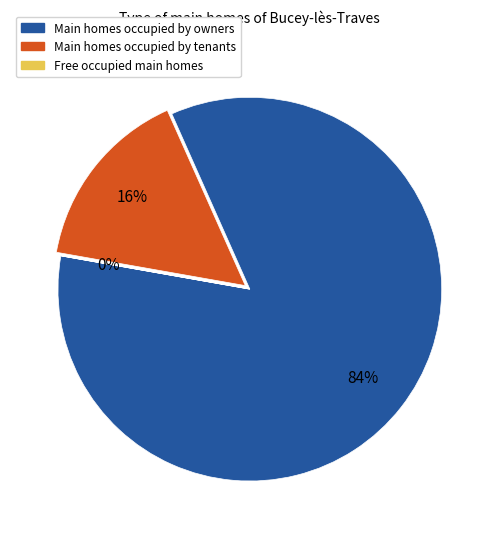

Is the sum of Main homes occupied by tenants and Main homes occupied by owners greater than half?

Yes